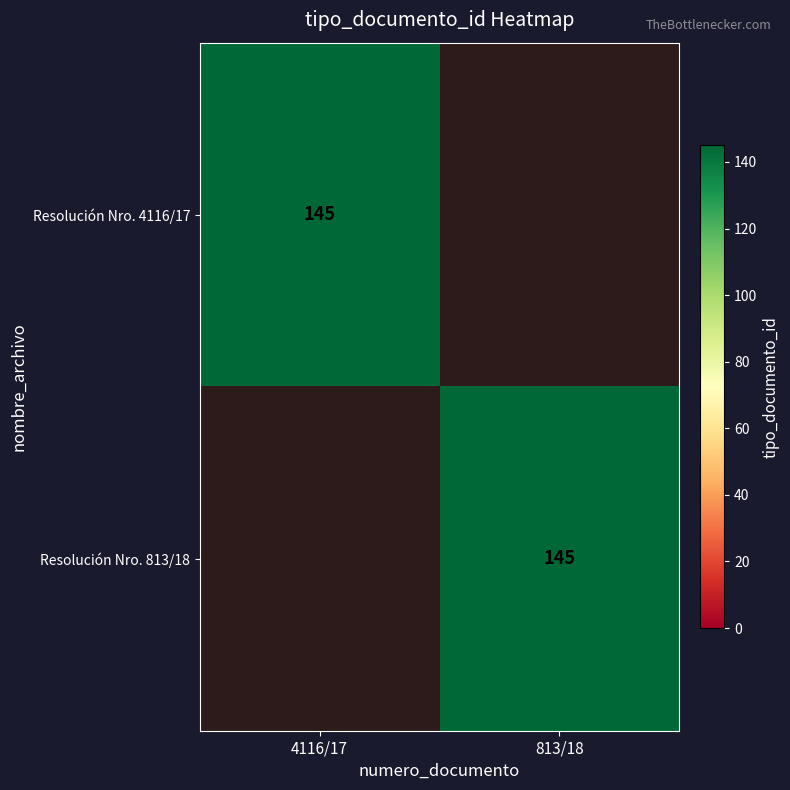

The Resolución Nro. 4116/17 series shows 29 at 4116/17. True or false?

False